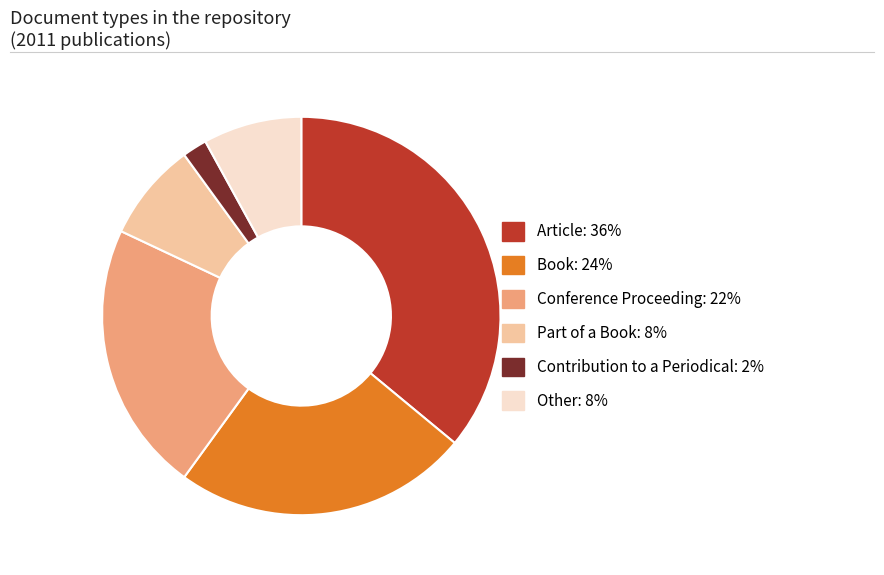

Does Article represent more than half of the total?

No